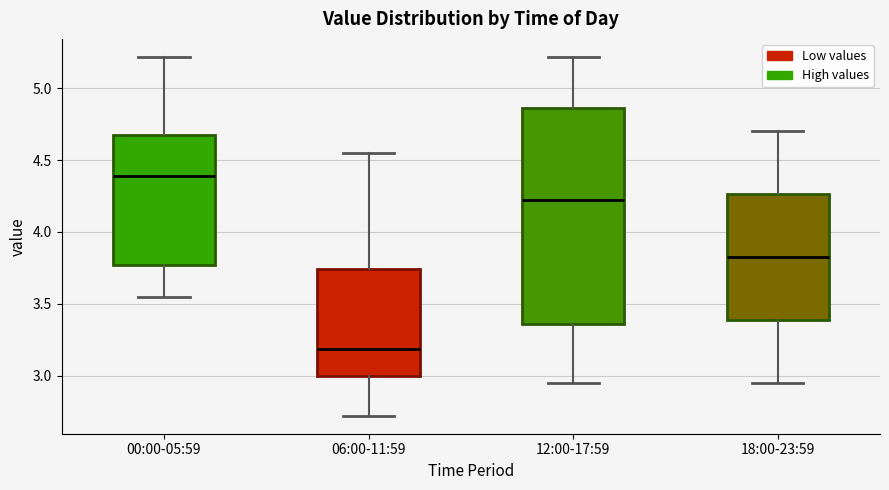

Where is the lower edge of the box for 06:00-11:59 on the y-axis? The values are not printed on the chart, so give them approximately, as read against the axis.

3.00